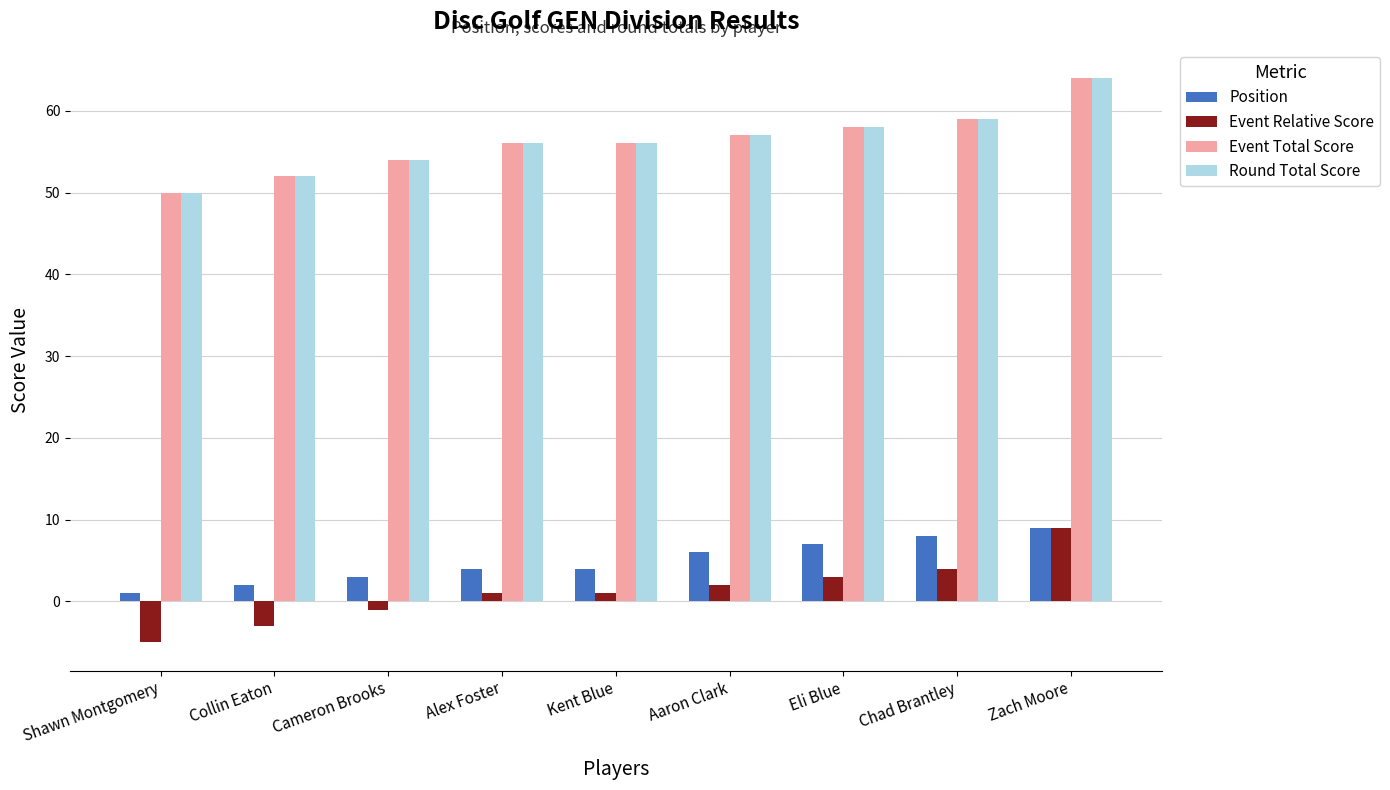

What value does the Event Relative Score series have at Zach Moore?

9